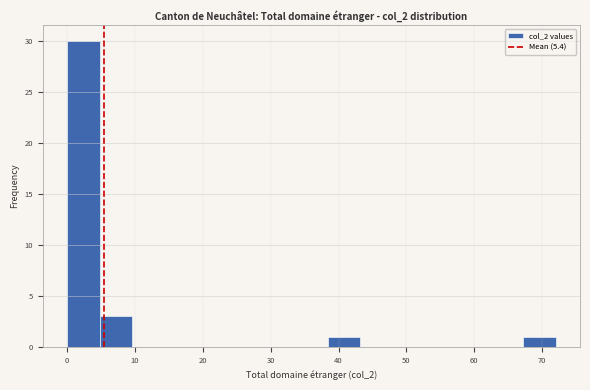

Reading left to right, transcribe this chart: for each bar, give the range it covers on the x-axis and its height. Neither the bar edges nor the heights are printed on the chart, so give them approximately, as read against the axes.

0.0 to 4.8: 30
4.8 to 9.6: 3
9.6 to 14.4: 0
14.4 to 19.2: 0
19.2 to 24.0: 0
24.0 to 28.8: 0
28.8 to 33.6: 0
33.6 to 38.4: 0
38.4 to 43.2: 1
43.2 to 48.0: 0
48.0 to 52.8: 0
52.8 to 57.6: 0
57.6 to 62.4: 0
62.4 to 67.2: 0
67.2 to 72.0: 1